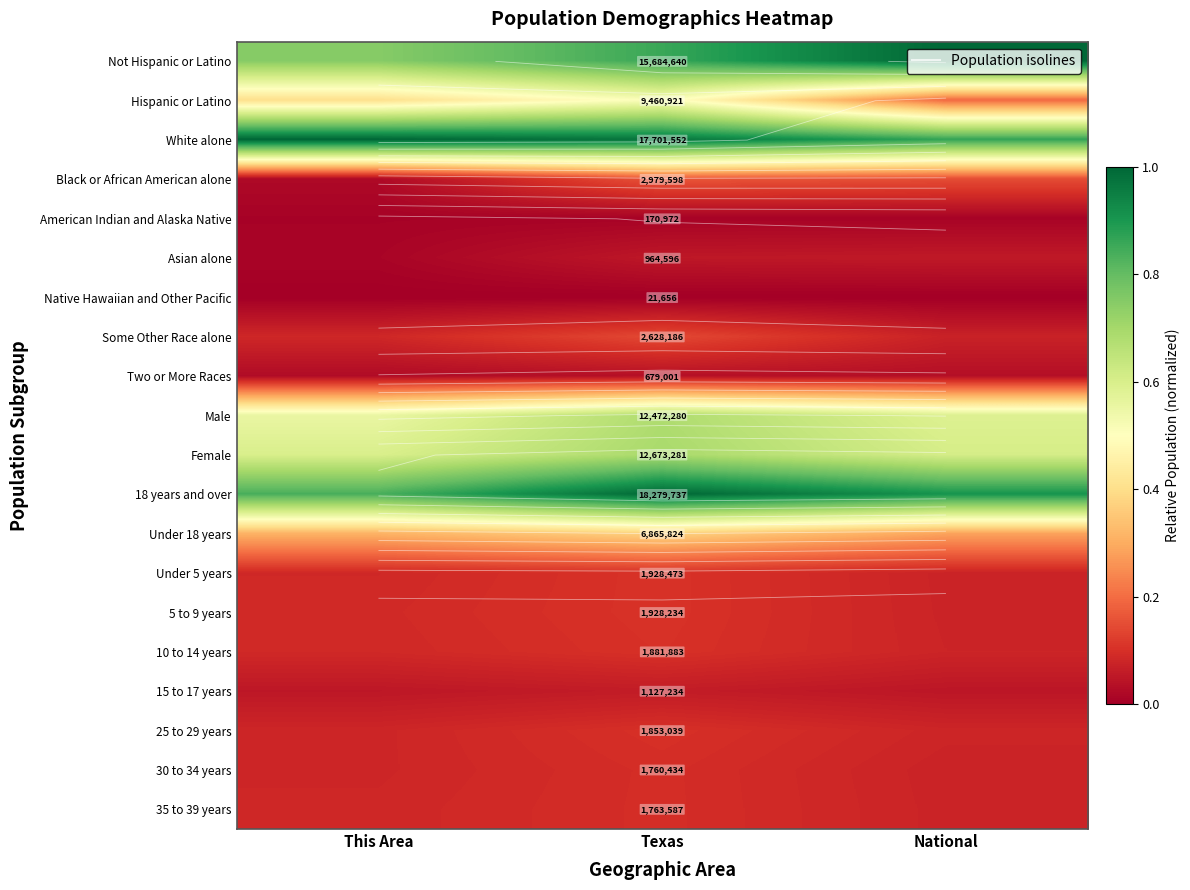

Rank the categories by Female value from lowest to highest.

This Area, National, Texas